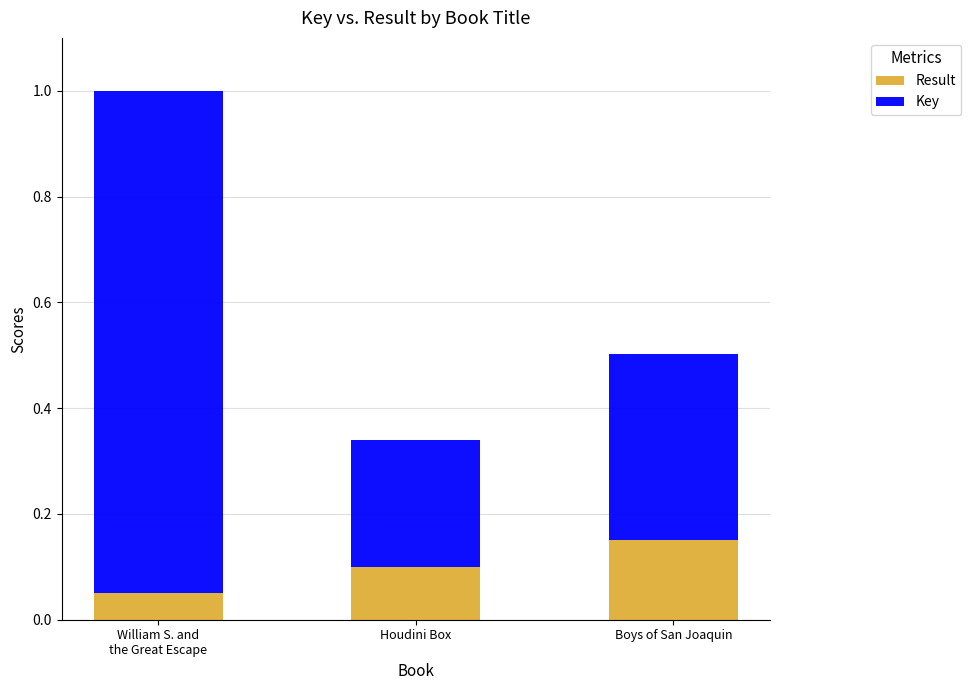

Which category has the highest value in the Result series?

Boys of San Joaquin